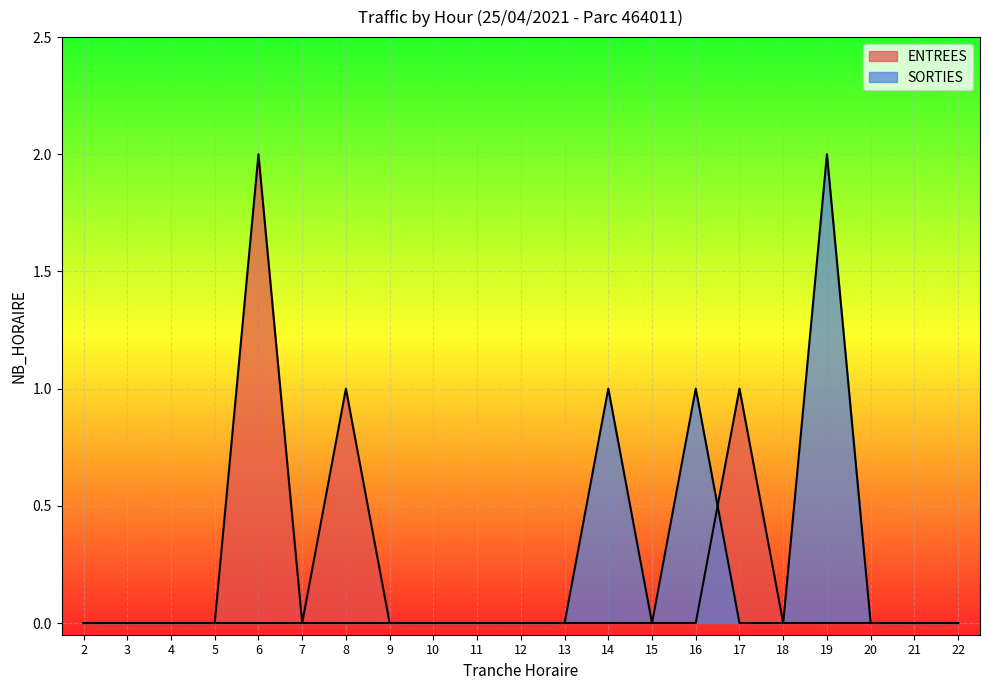

Rank the series by their maximum value, from lowest to highest.

ENTREES, SORTIES